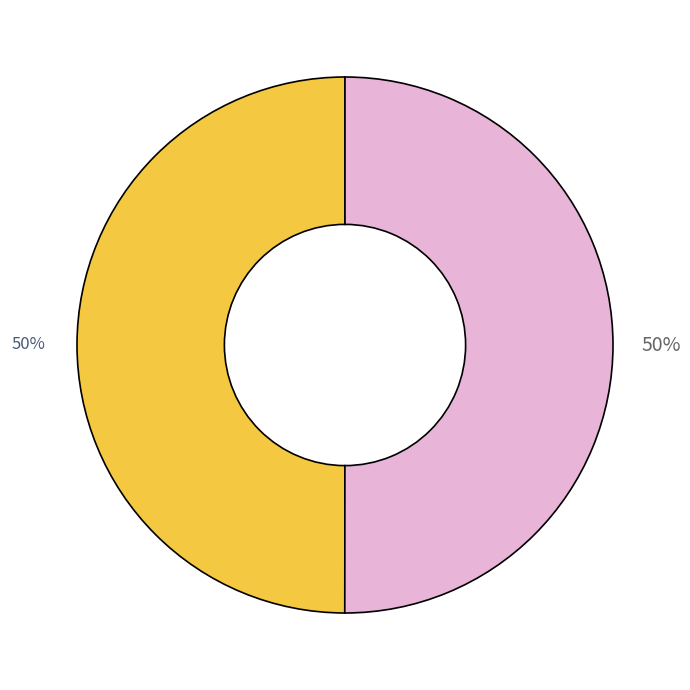

To the nearest percent, what is the average slice percentage?

50%